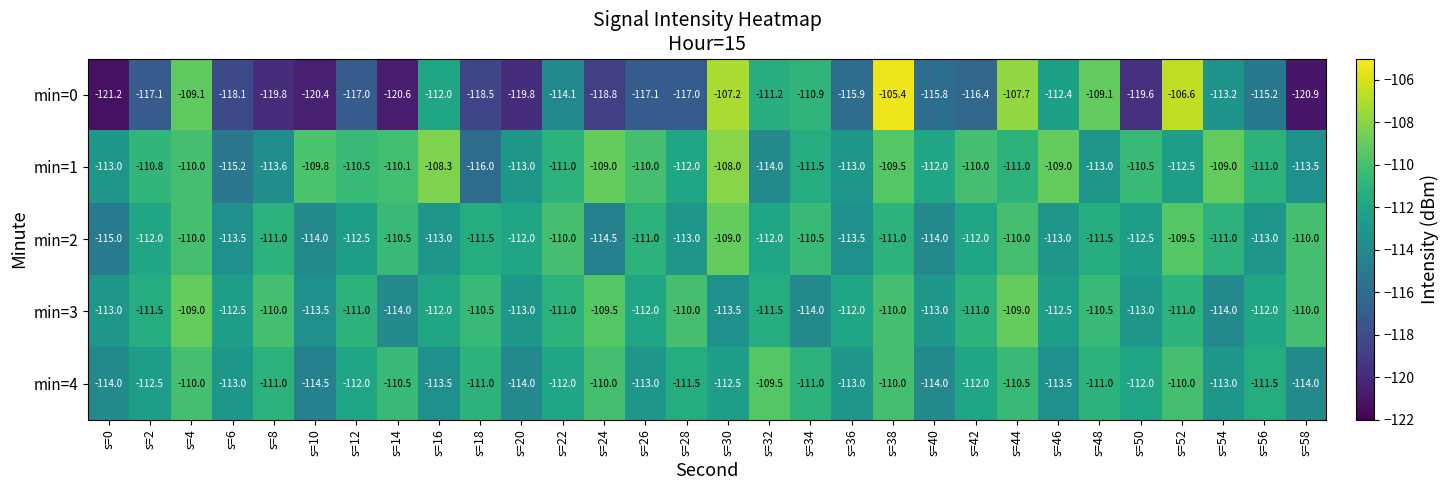

What is the maximum value for min=4?

-109.5